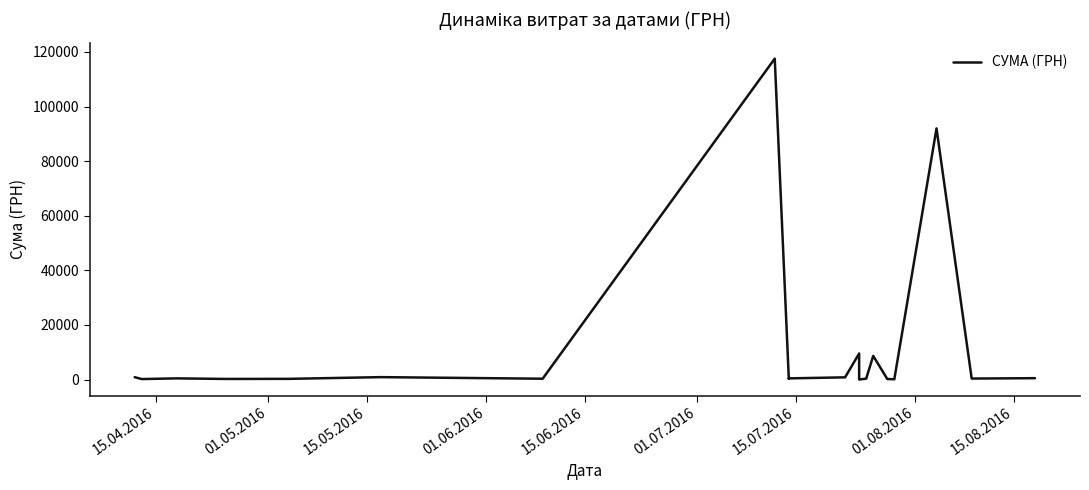

Reading right to left, extract all data points from this chart.

496.0	361.8	91998.9	97.8	199.0	8661.0	323.2	11.2	9532.1	805.0	425.8	219.0	117568.8	300.0	881.4	252.8	215.5	425.8	173.9	859.3